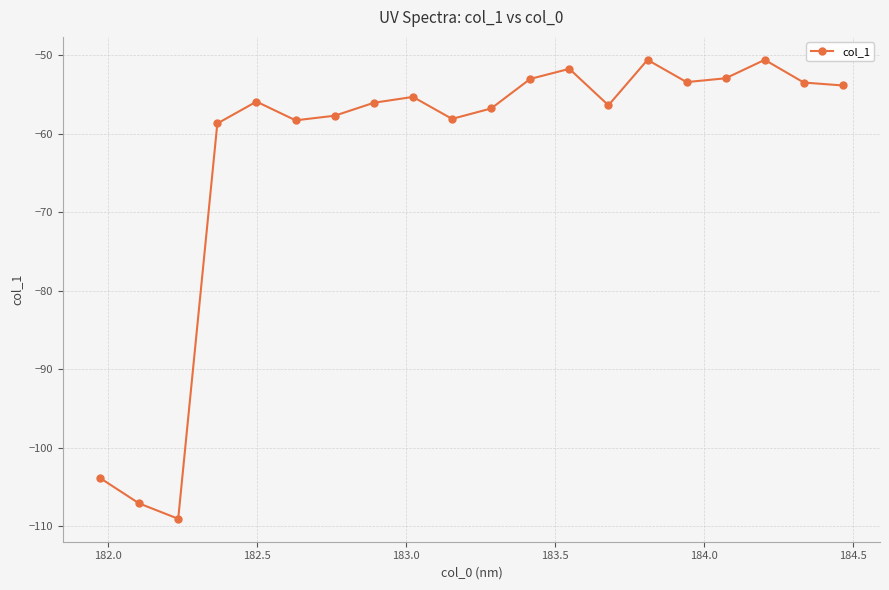

How many distinct data groups are displayed?

1